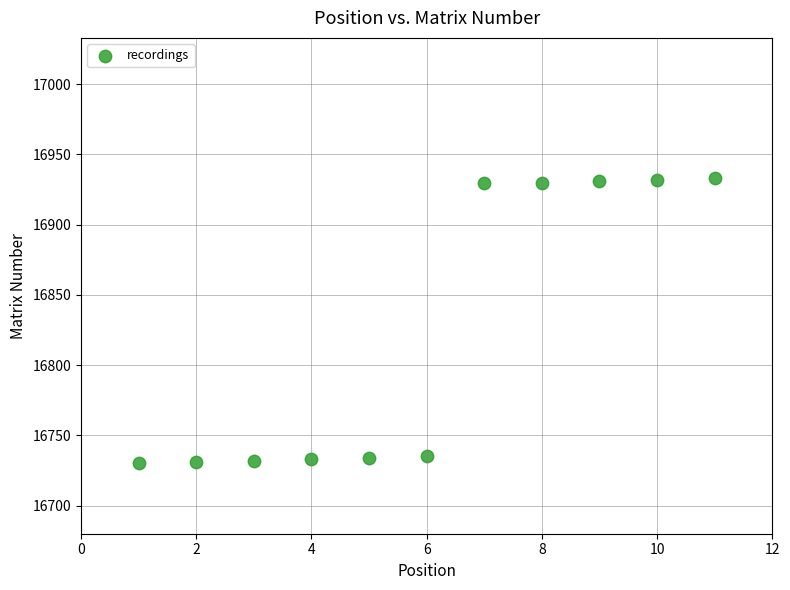

What is the range of Y values (max minus min)?

203